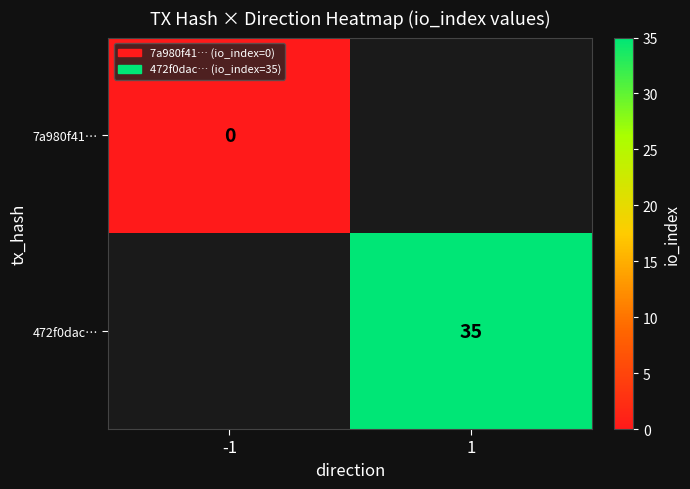

Is it true that 472f0dac… equals 58 at 1?

False